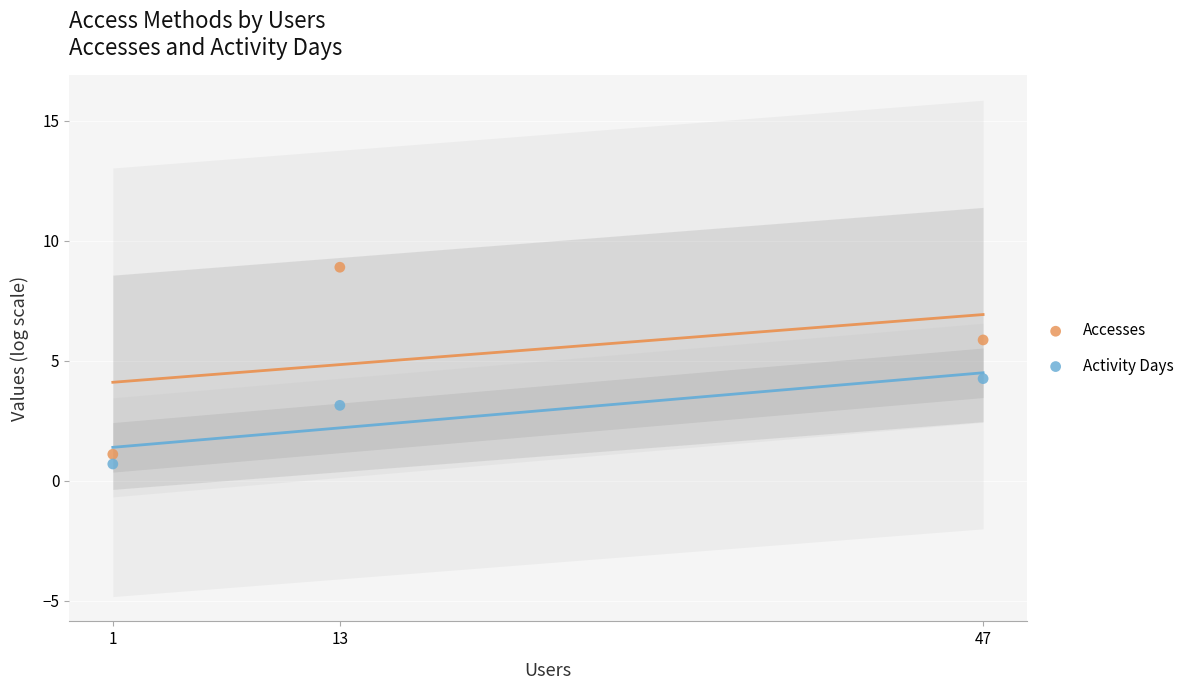

What is the X range (max minus min) for the scatter plot?

46.0